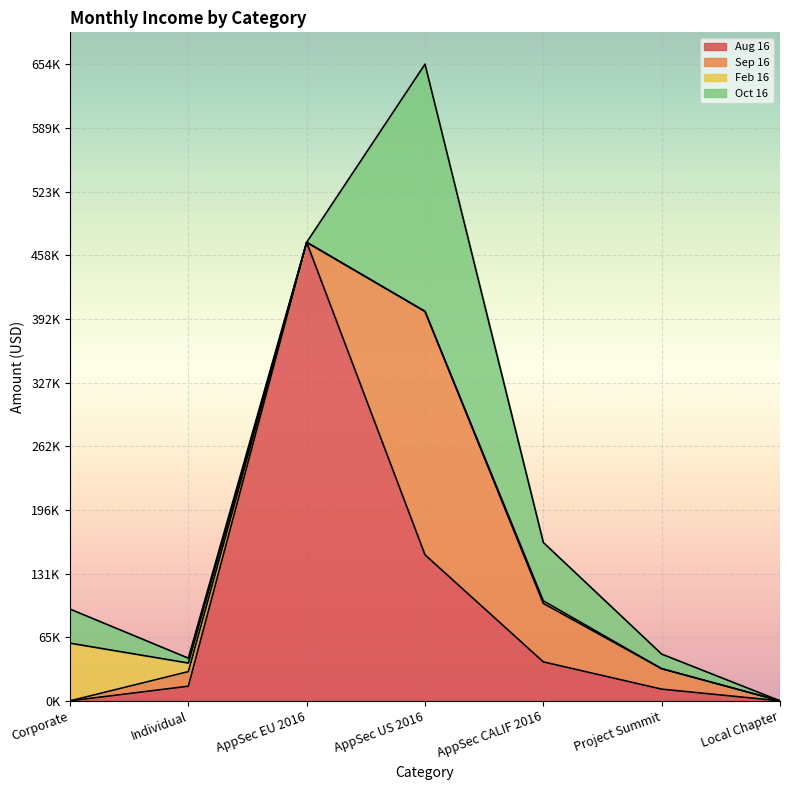

Reading left to right, transcribe all the data shown in this chart.

Aug 16: 0.0	15000.0	471000.0	150000.0	40000.0	12000.0	0.0
Sep 16: 0.0	15000.0	0.0	250000.0	60000.0	21000.0	0.0
Feb 16: 59250.0	8835.0	0.0	0.0	2670.6	0.0	0.0
Oct 16: 35000.0	5000.0	0.0	253950.0	60000.0	15000.0	0.0